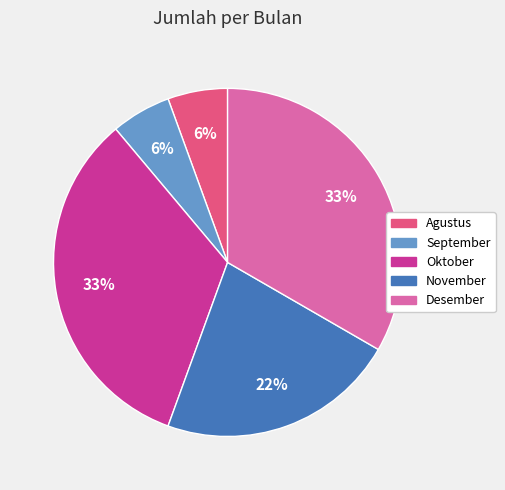

Is Desember the majority of the pie?

No